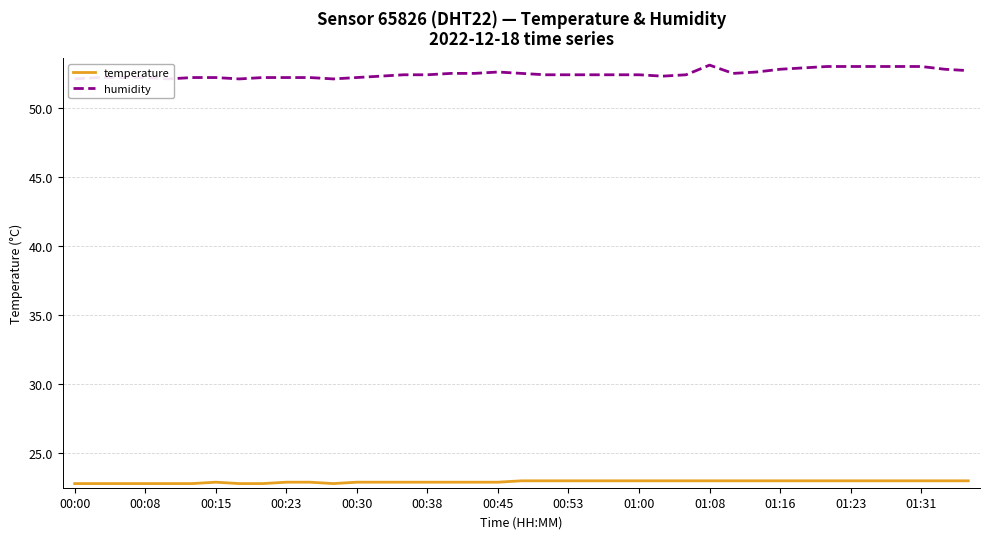

True or false: temperature has a value of 23.0 at 23.

True